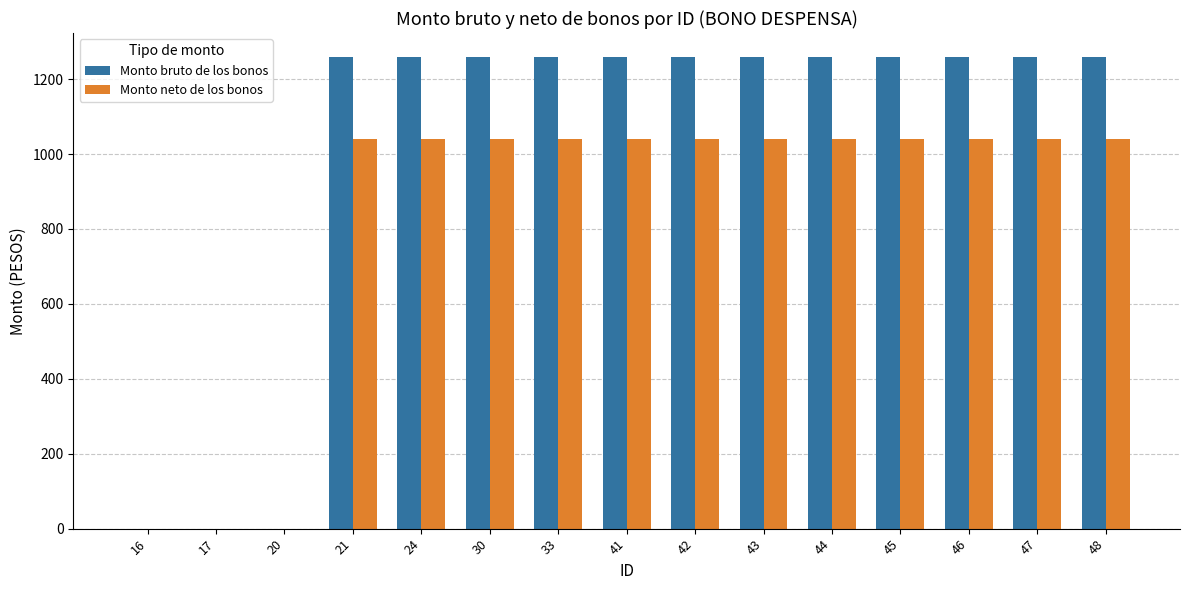

The Monto neto de los bonos series shows 1747.3 at 47. True or false?

False